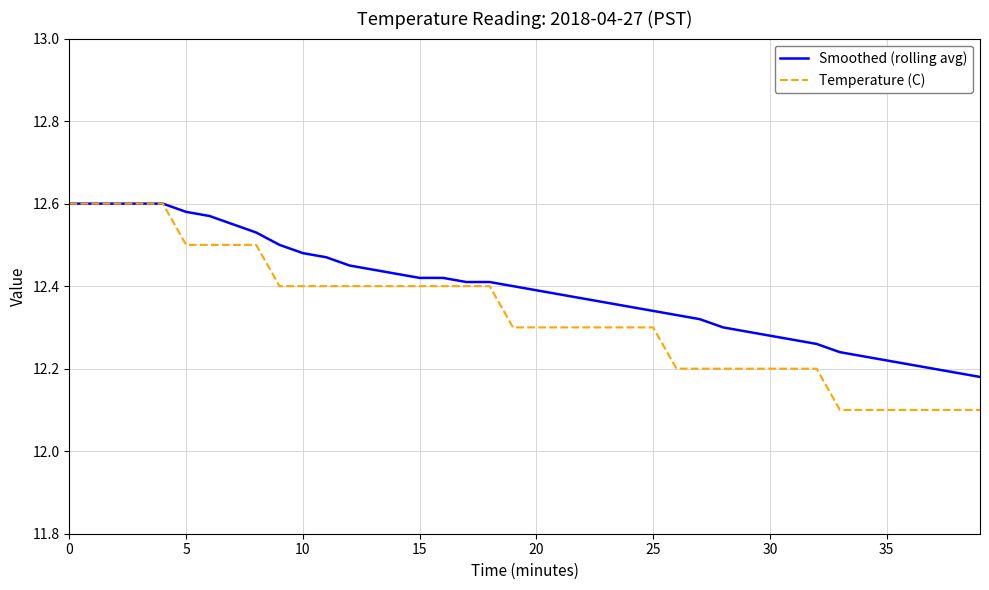

What is the minimum value shown in the chart?

12.1